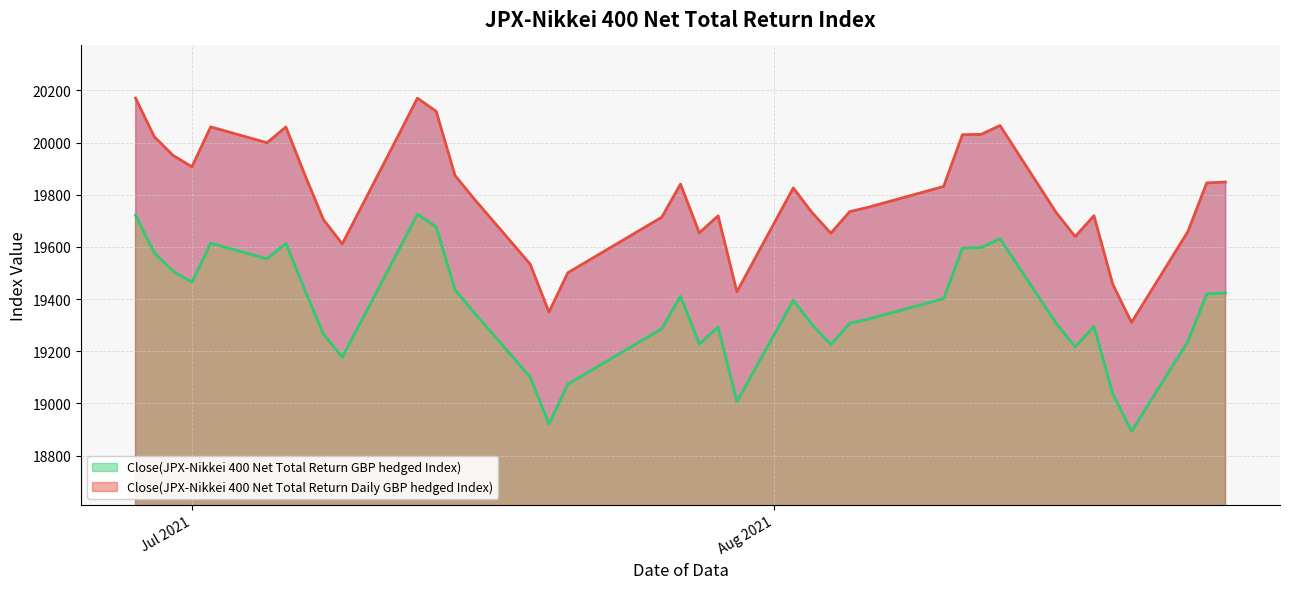

How many interior local peaks does the Close(JPX-Nikkei 400 Net Total Return Daily GBP hedged Index) series have?

8